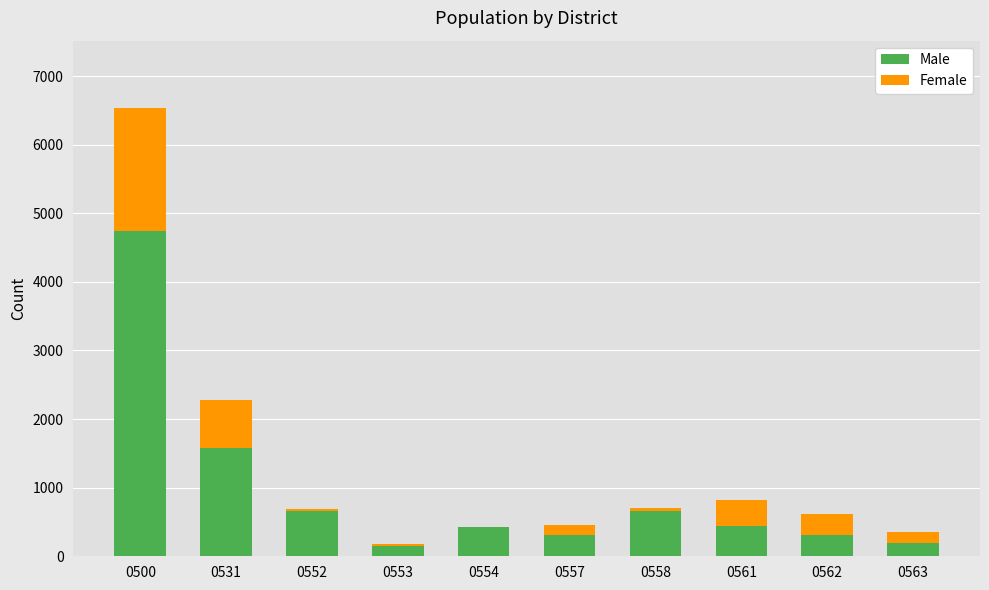

The Male series shows 232 at 0558. True or false?

False